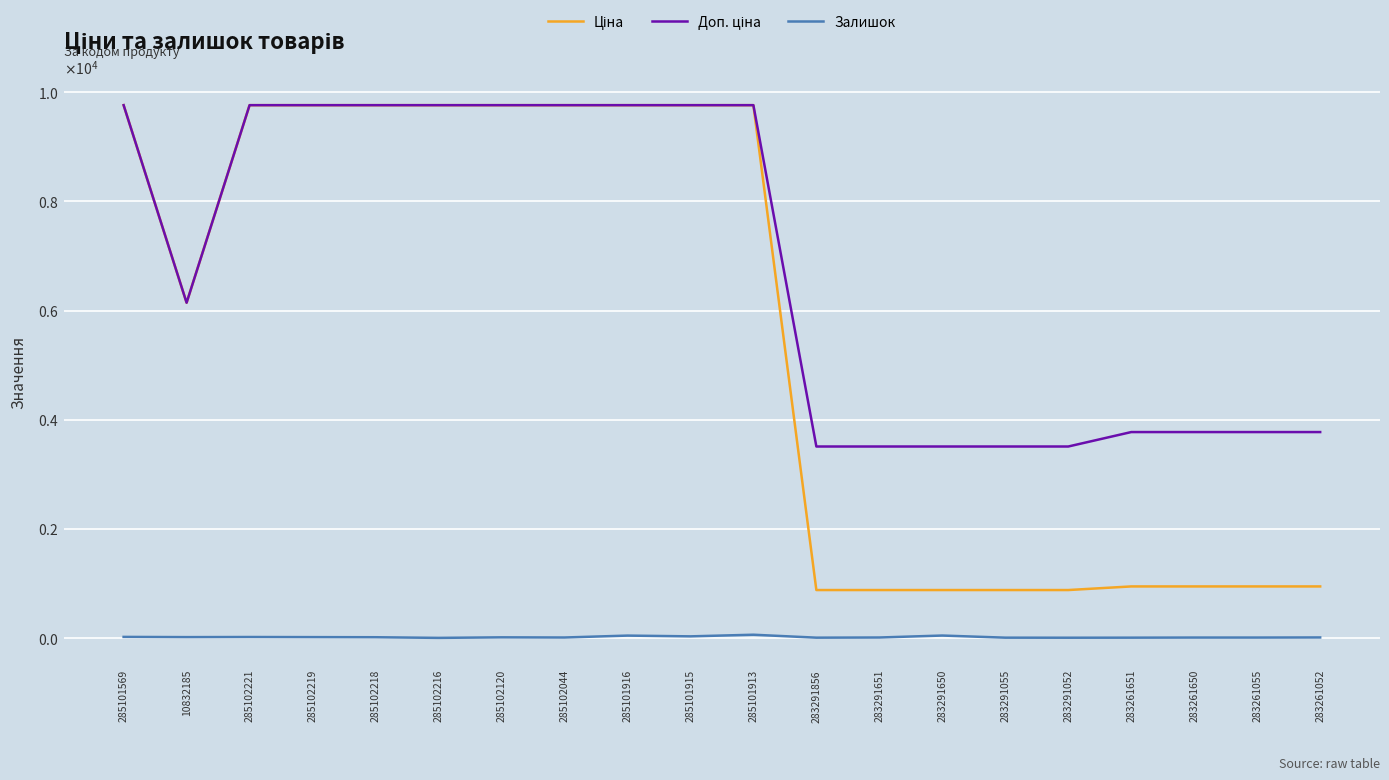

Reading left to right, what are all the values shown in this chart?

Ціна: 285101569=9764.4	10832185=6143.2	285102221=9764.4	285102219=9764.4	285102218=9764.4	285102216=9764.4	285102120=9764.4	285102044=9764.4	285101916=9764.4	285101915=9764.4	285101913=9764.4	283291856=877.0	283291651=877.0	283291650=877.0	283291055=877.0	283291052=877.0	283261651=943.2	283261650=943.2	283261055=943.2	283261052=943.2
Доп. ціна: 285101569=9764.4	10832185=6143.2	285102221=9764.4	285102219=9764.4	285102218=9764.4	285102216=9764.4	285102120=9764.4	285102044=9764.4	285101916=9764.4	285101915=9764.4	285101913=9764.4	283291856=3507.9	283291651=3507.9	283291650=3507.9	283291055=3507.9	283291052=3507.9	283261651=3772.7	283261650=3772.7	283261055=3772.7	283261052=3772.7
Залишок: 285101569=18.0	10832185=14.0	285102221=16.0	285102219=14.0	285102218=12.0	285102216=0.0	285102120=10.0	285102044=7.0	285101916=42.0	285101915=28.0	285101913=58.0	283291856=4.0	283291651=7.0	283291650=43.0	283291055=4.0	283291052=3.0	283261651=4.0	283261650=6.0	283261055=6.0	283261052=8.0